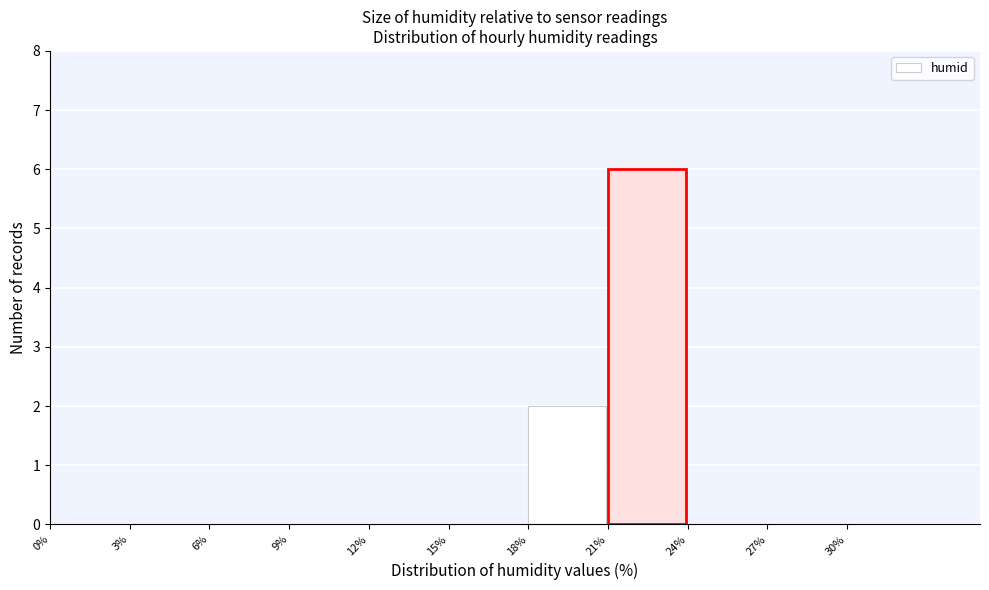

What is the height of the bar covering 21 to 24 on the x-axis? The values are not printed on the chart, so give them approximately, as read against the axis.

6